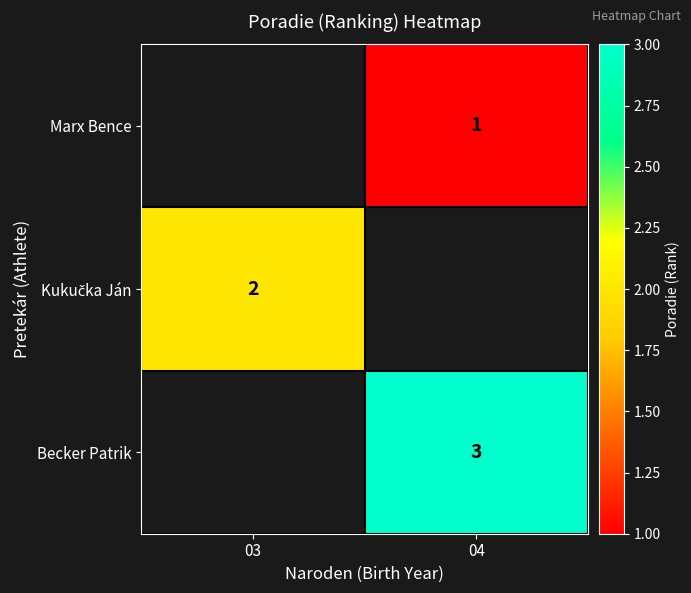

The value of Marx Bence at 04 is 1.0. True or false?

True